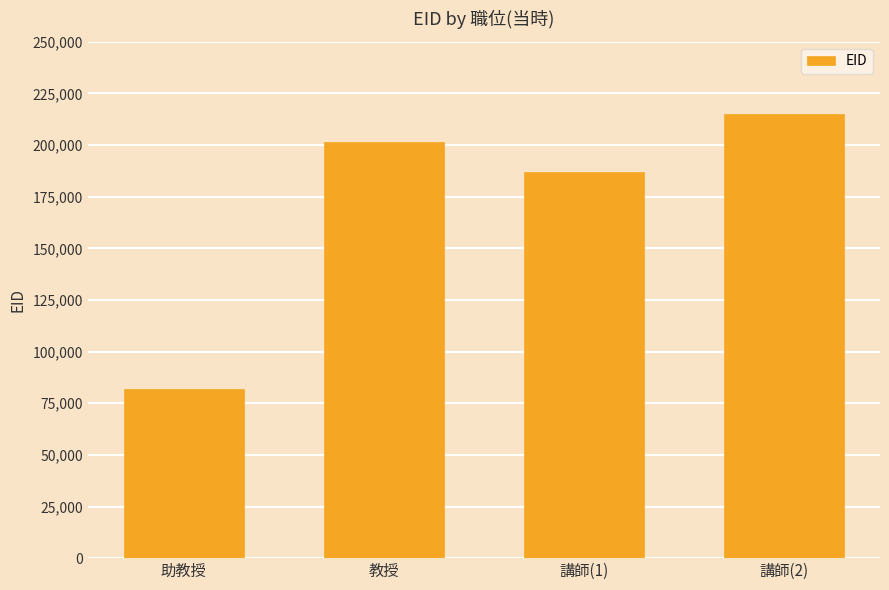

Does the chart contain stacked bars?

No